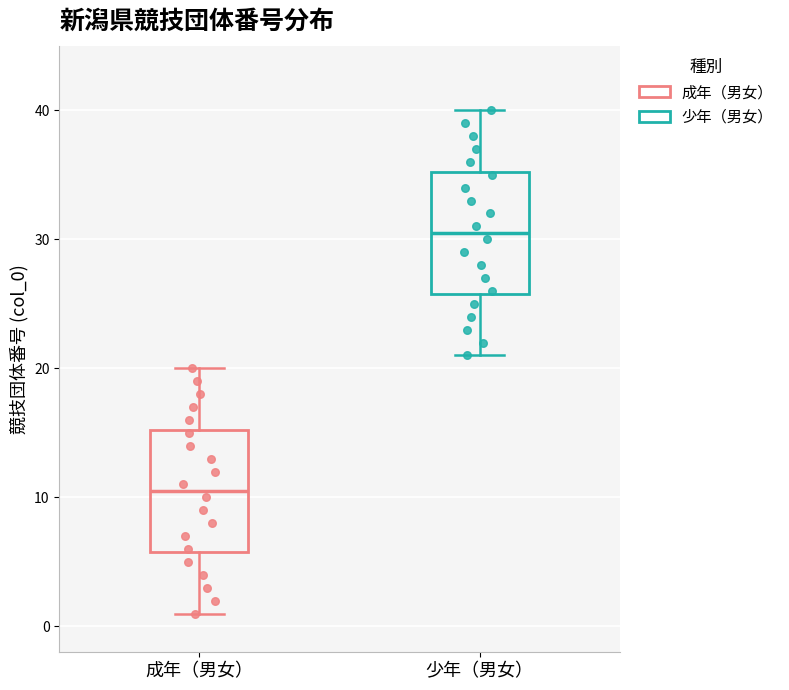

Which box has the lowest median line?

成年（男女）